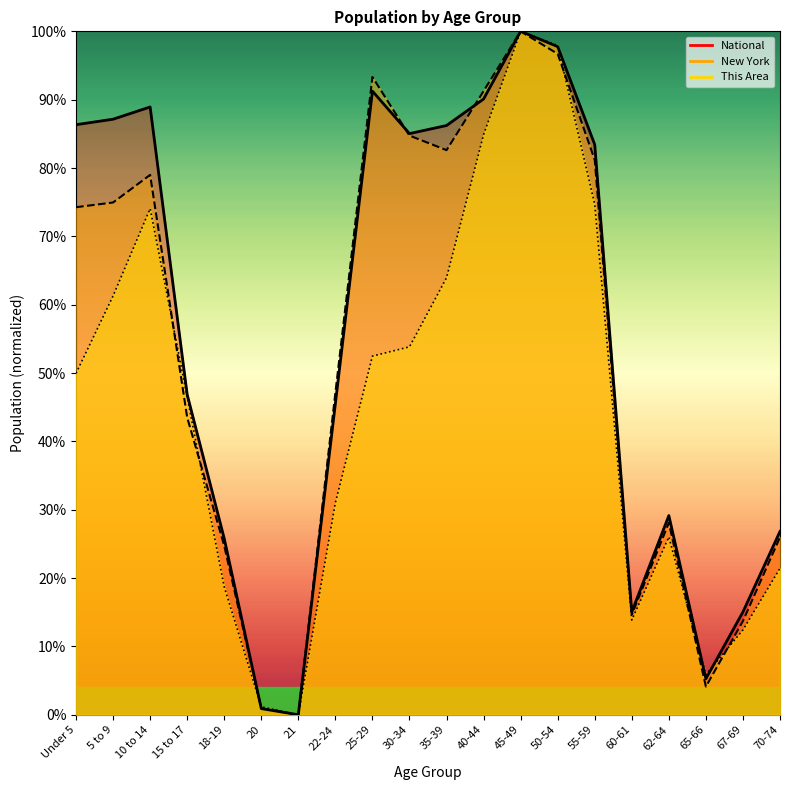

Where is the first local maximum for National?

10 to 14